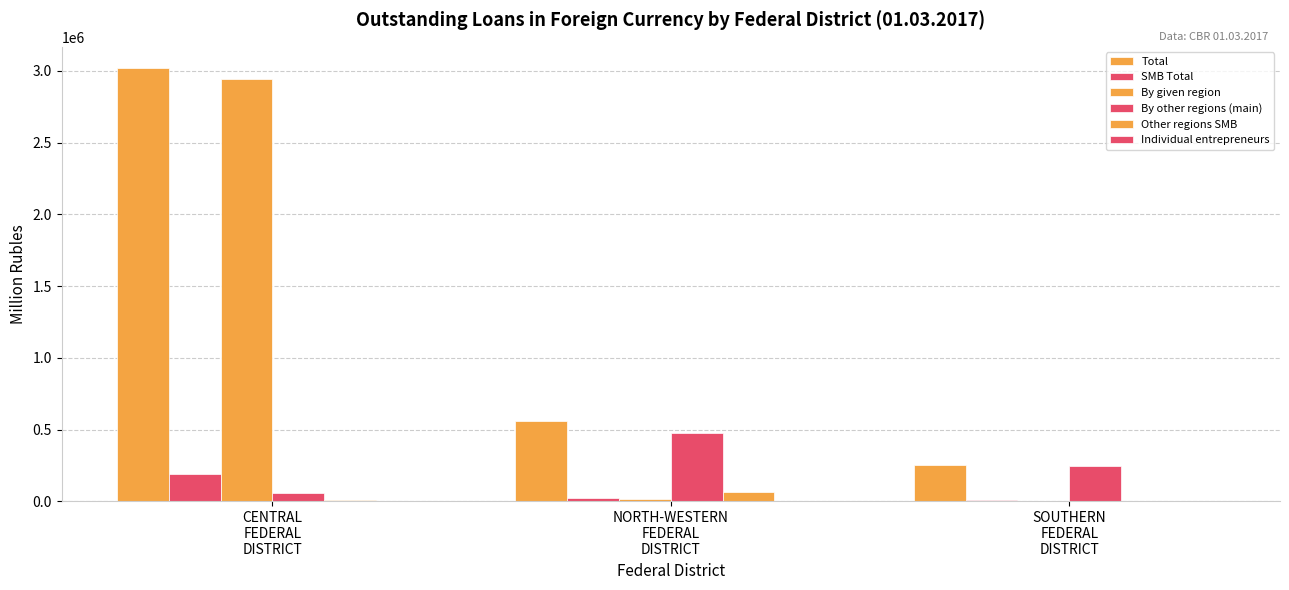

Which series has the largest total across all categories?

Total